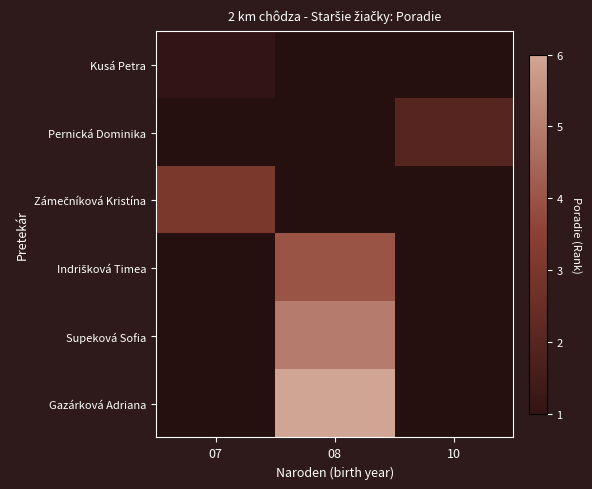

What is the minimum value shown in the chart?

1.0